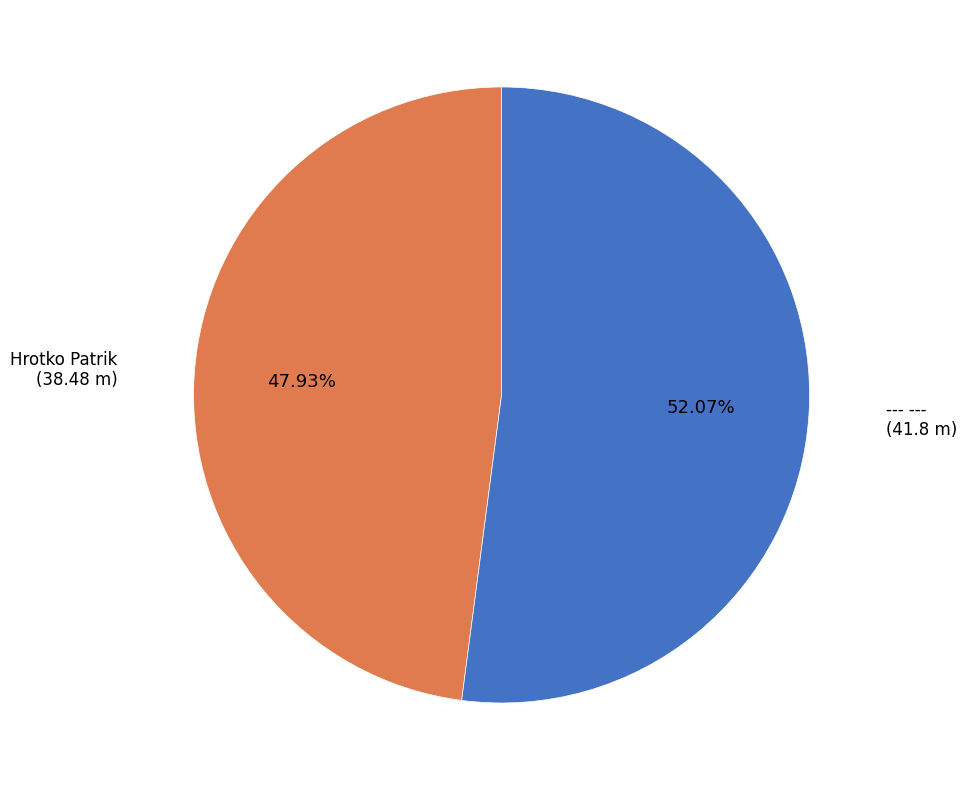

Which has a higher value, --- --- or Hrotko Patrik?

--- ---